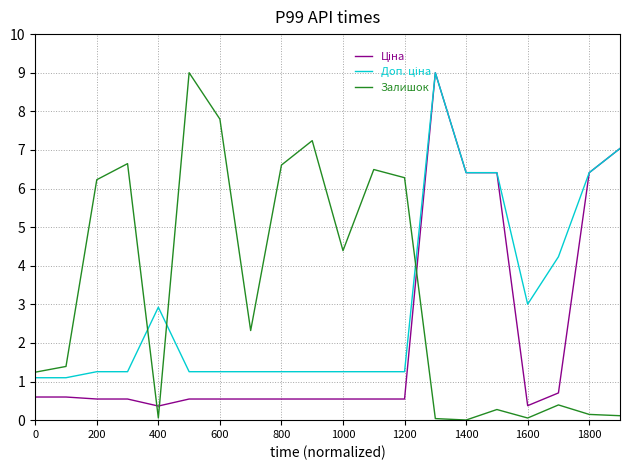

What is the greatest value displayed?

9.0